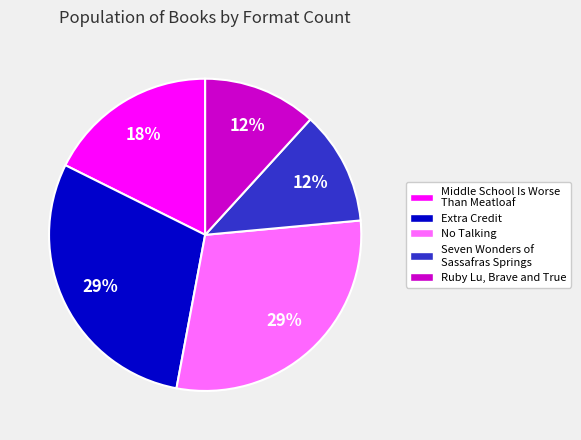

Is Extra Credit the majority of the pie?

No